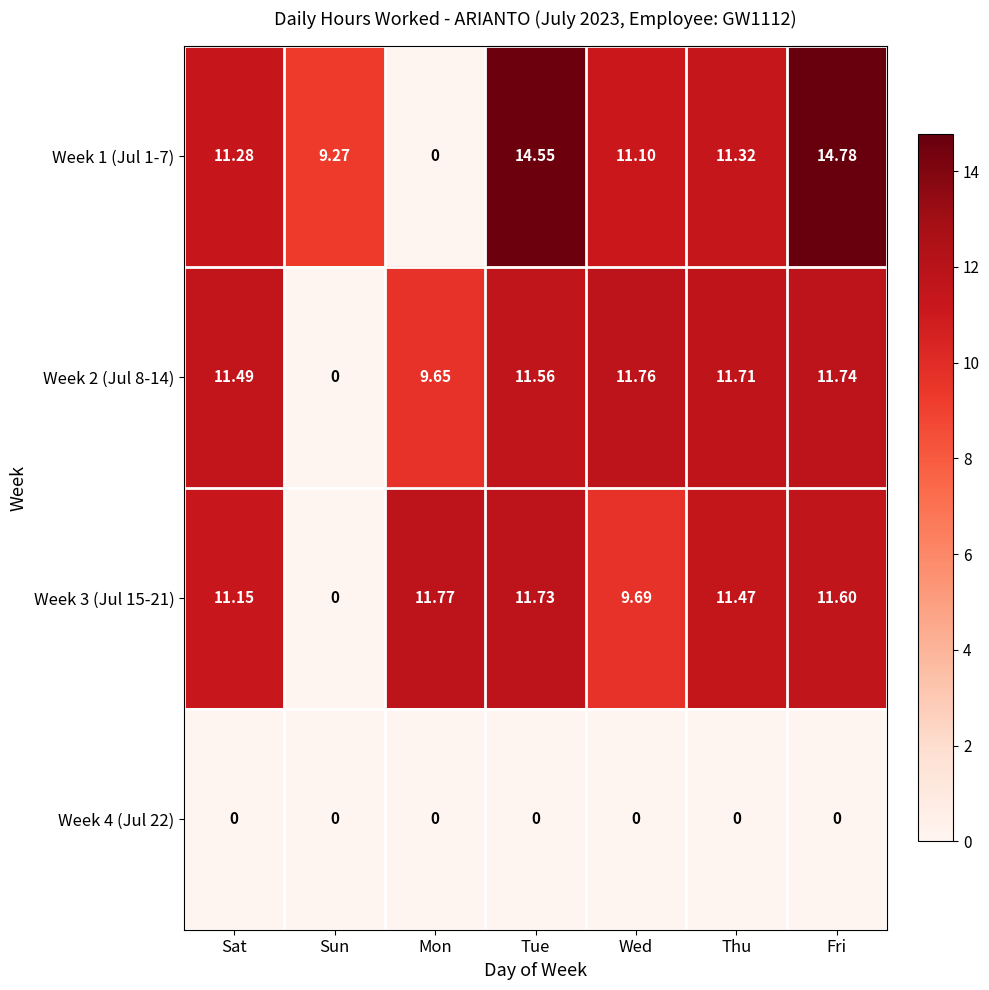

How many values in Week 1 (Jul 1-7) are above zero?

6